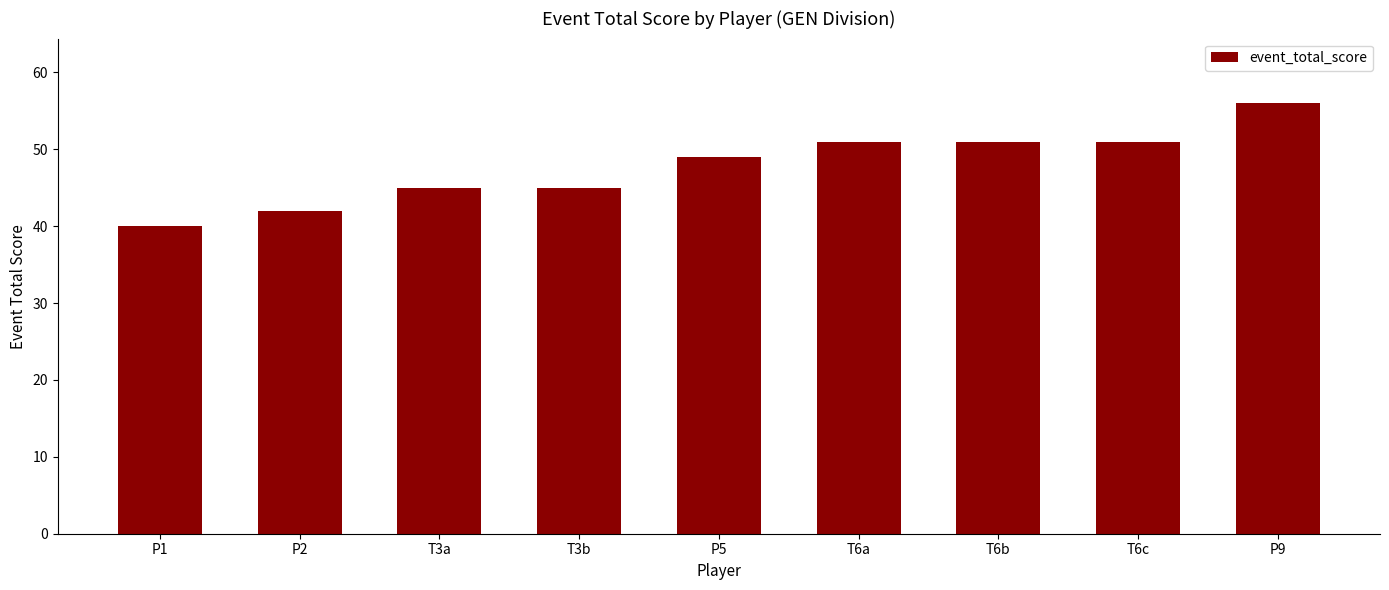

What value does the data have at T3b, to the nearest 5?

45